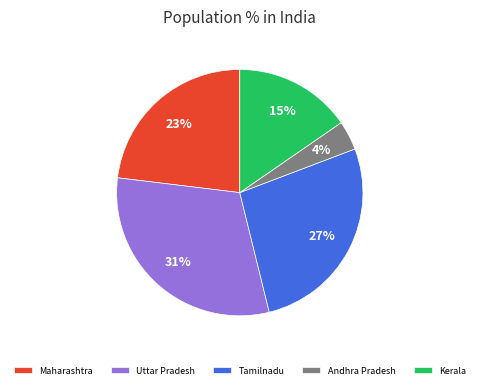

What is the ratio of the value at Maharashtra to the value at Uttar Pradesh?

0.7